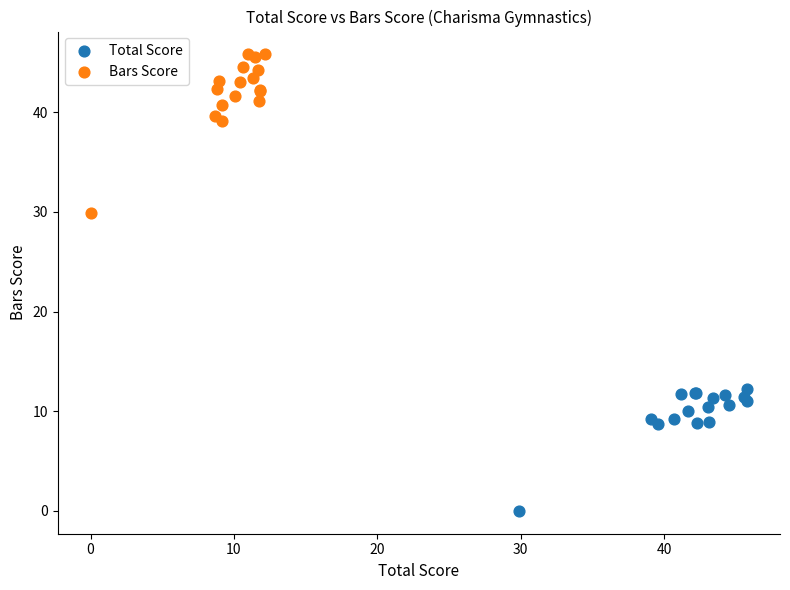

Which series contains the lowest Y value?

Total Score